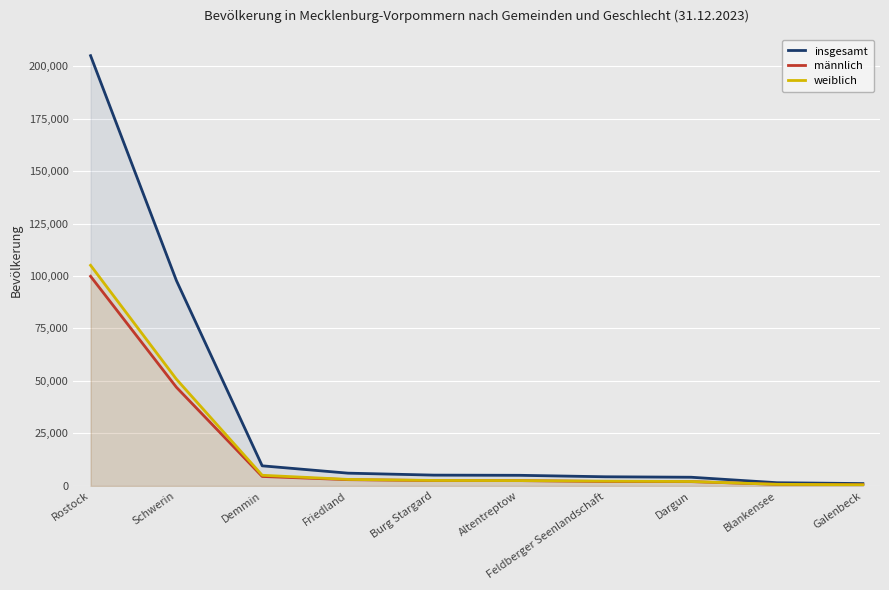

True or false: männlich and weiblich cross at least once.

True